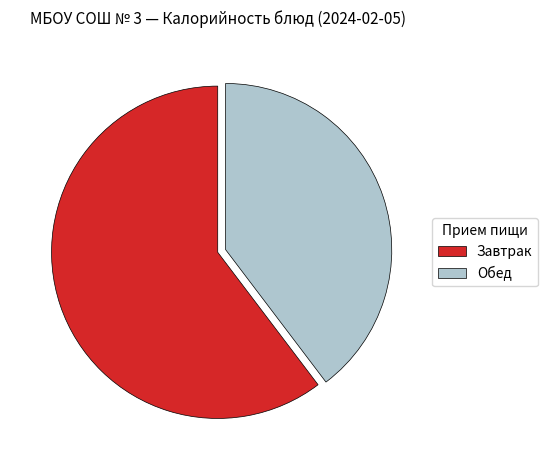

What is the ratio of the value at Завтрак to the value at Обед?

1.5